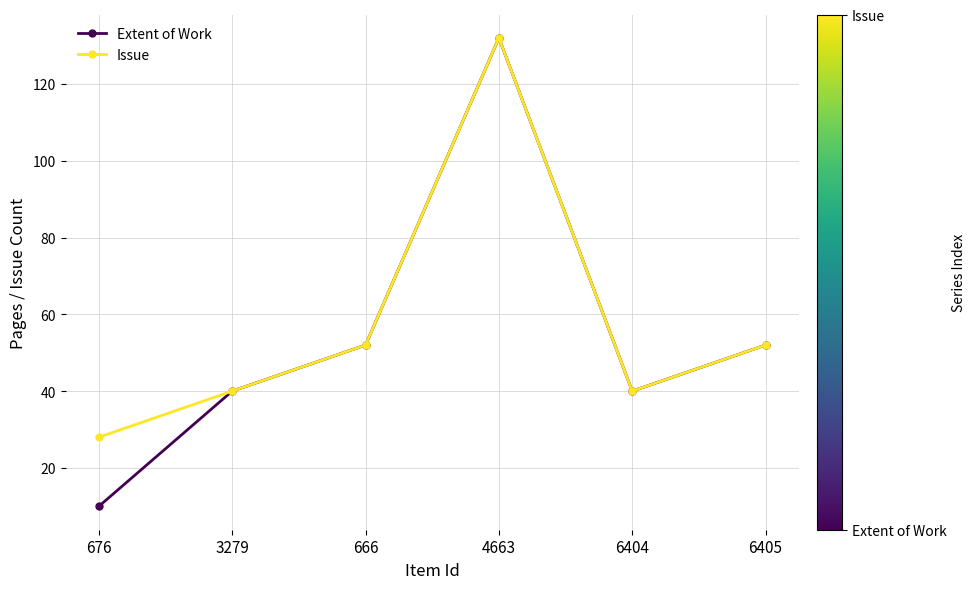

Is the value of Extent of Work at 676 greater than the value of Issue at 676?

No